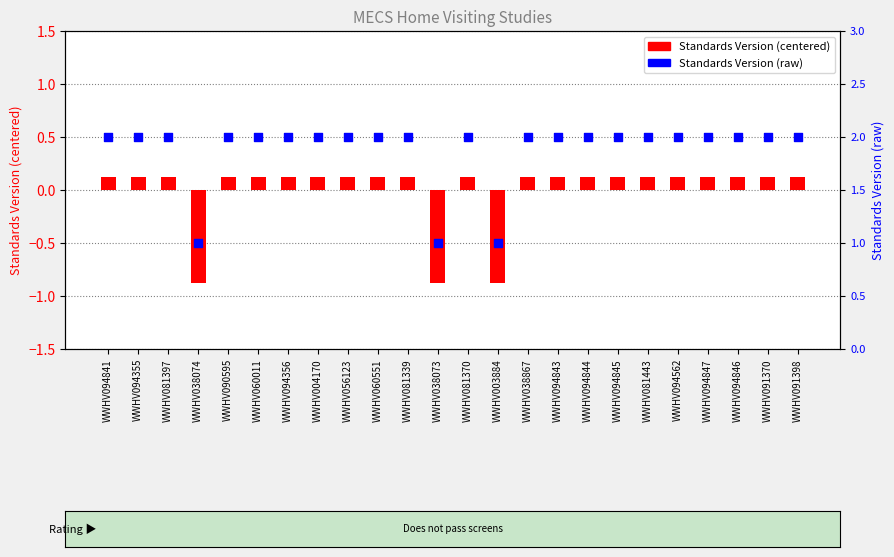

Which series has the largest total across all categories?

Standards Version (raw)